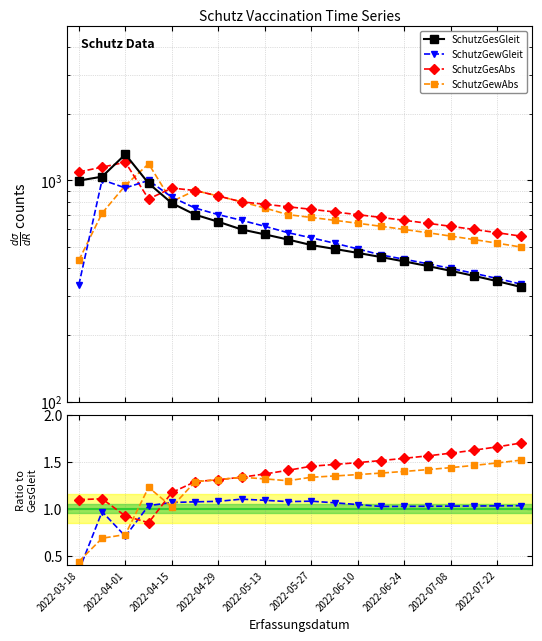

How many data points in SchutzGesGleit are less than 540?

10